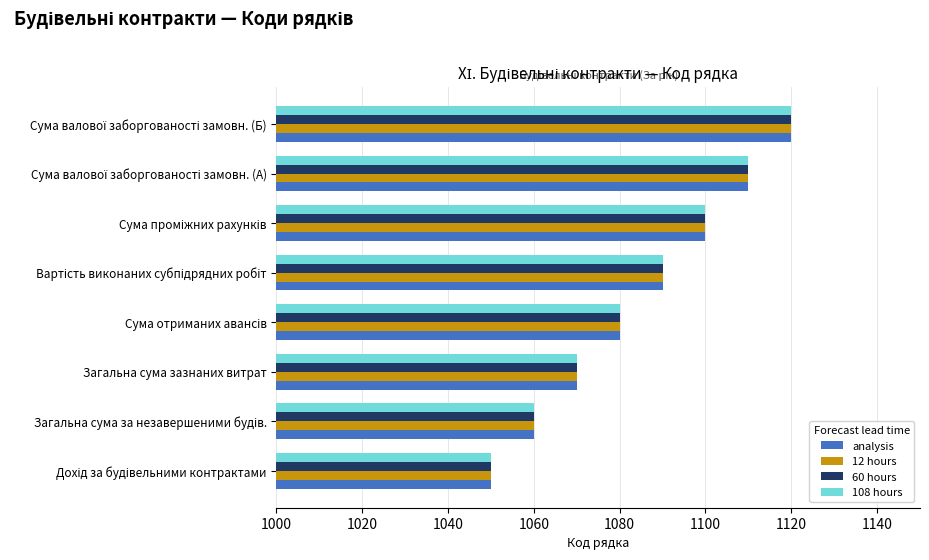

What is the maximum value shown in the chart?

1120